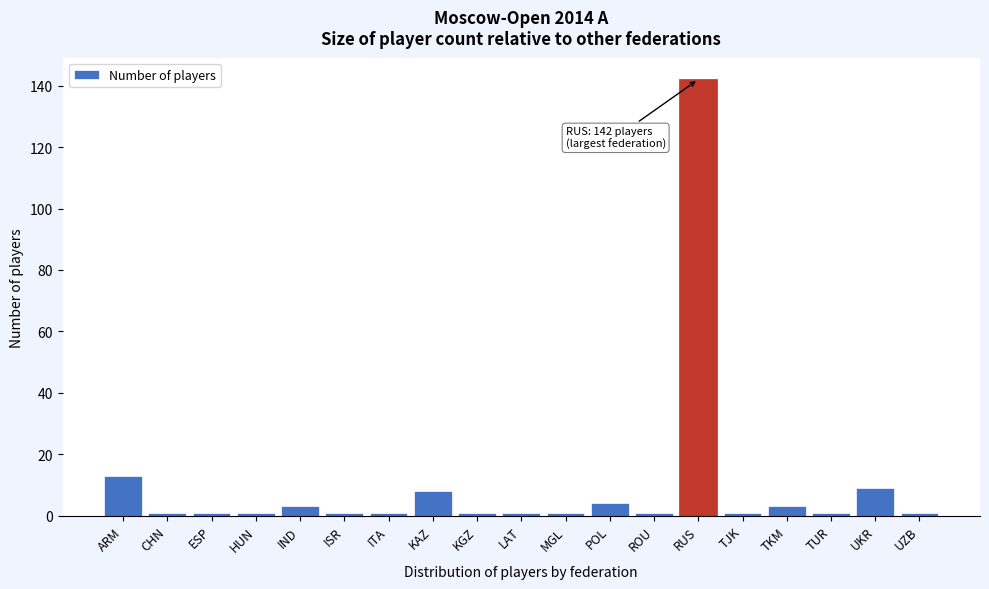

Reading left to right, transcribe all the data shown in this chart.

13	1	1	1	3	1	1	8	1	1	1	4	1	142	1	3	1	9	1